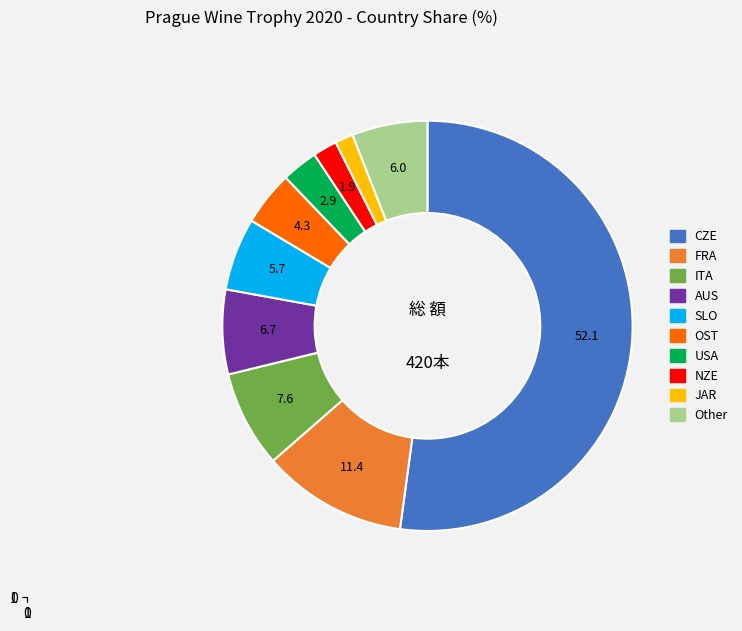

How many slices are in this pie chart?

10